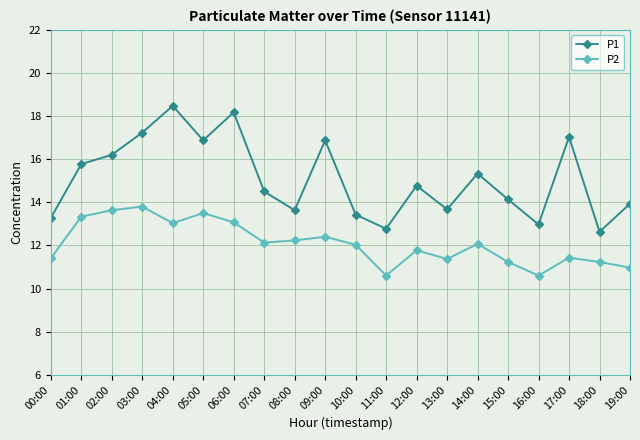

Which label corresponds to the largest value in the chart?

04:00